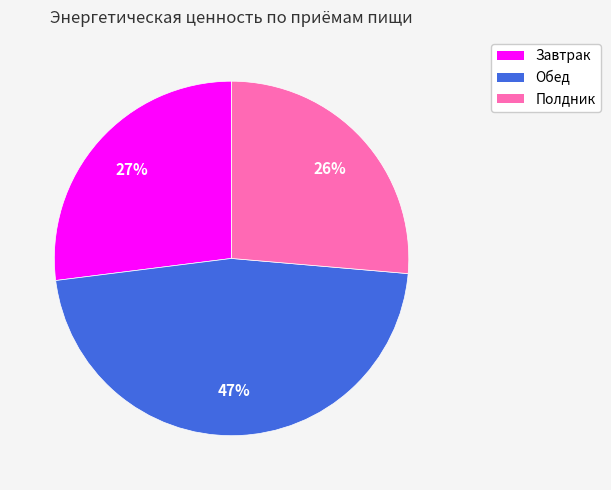

What is the ratio of the value at Полдник to the value at Завтрак?

1.0